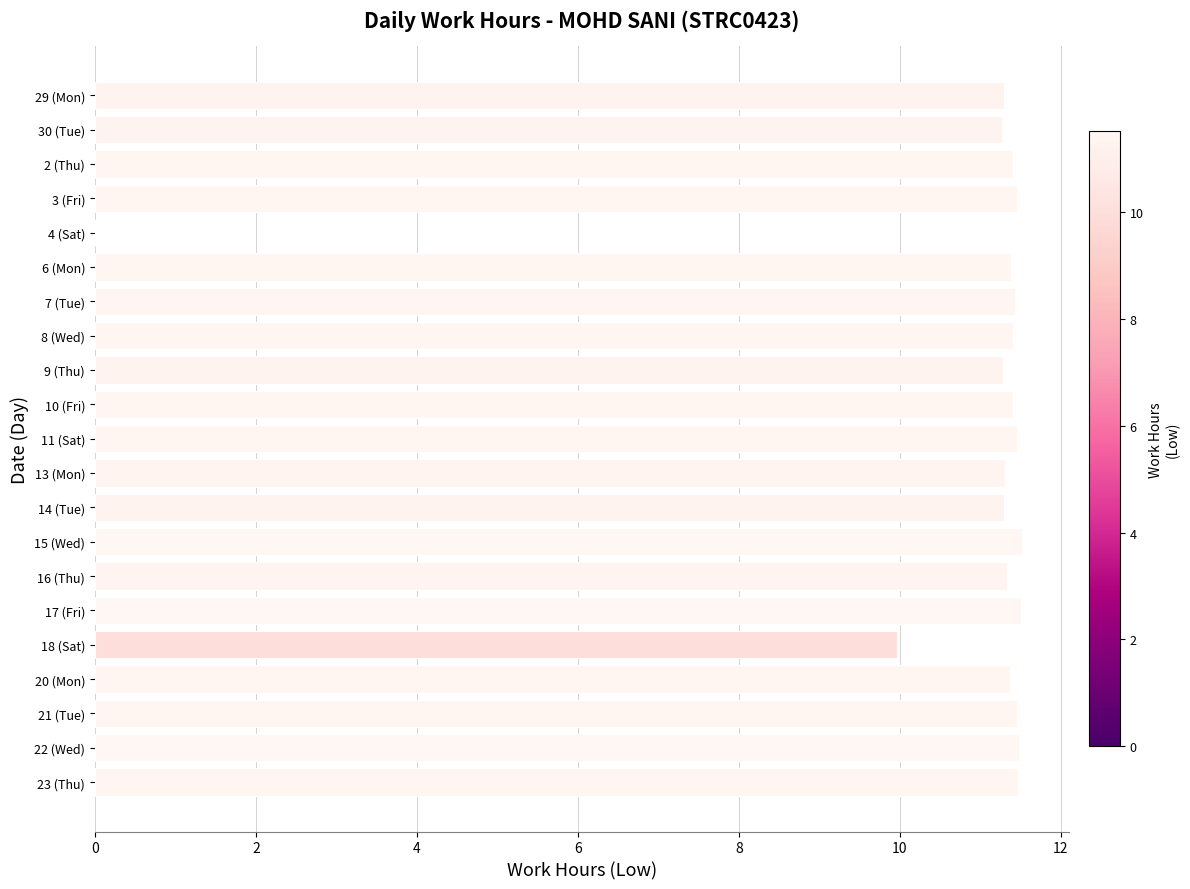

Is it true that the value at 10 (Fri) is 17.7?

False